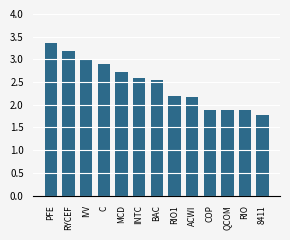

The value at COP is 1.9. True or false?

True